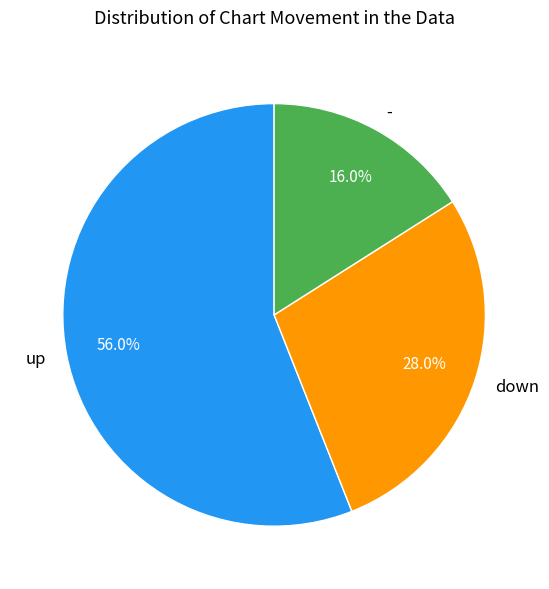

Is it true that - is 10% of the pie?

False